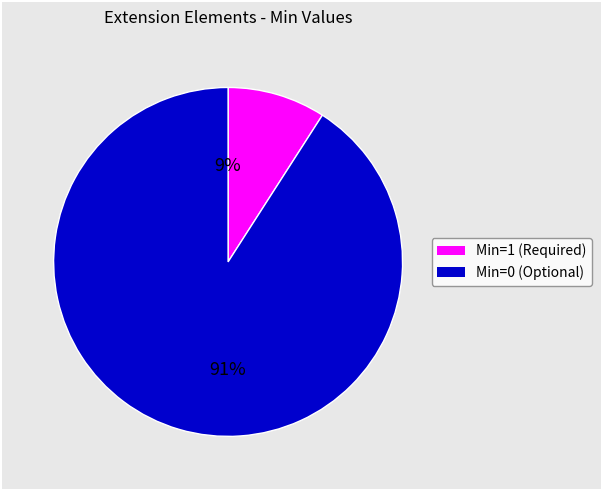

To the nearest percent, what is the difference between the largest and smallest slice percentages?

82%